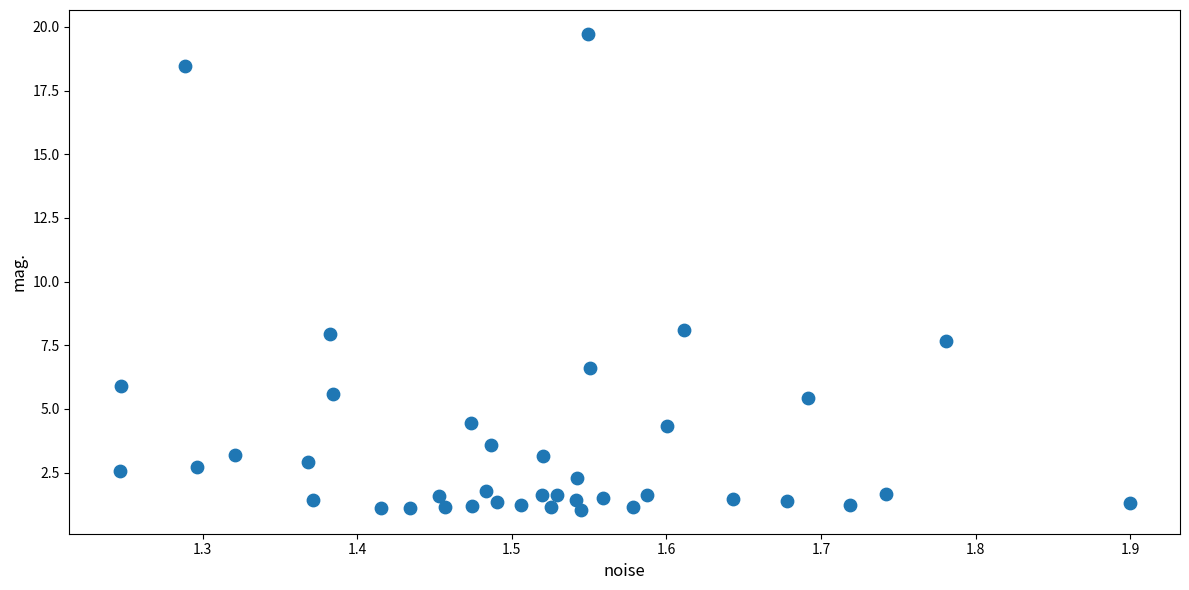

What is the range of Y values (max minus min)?

18.7